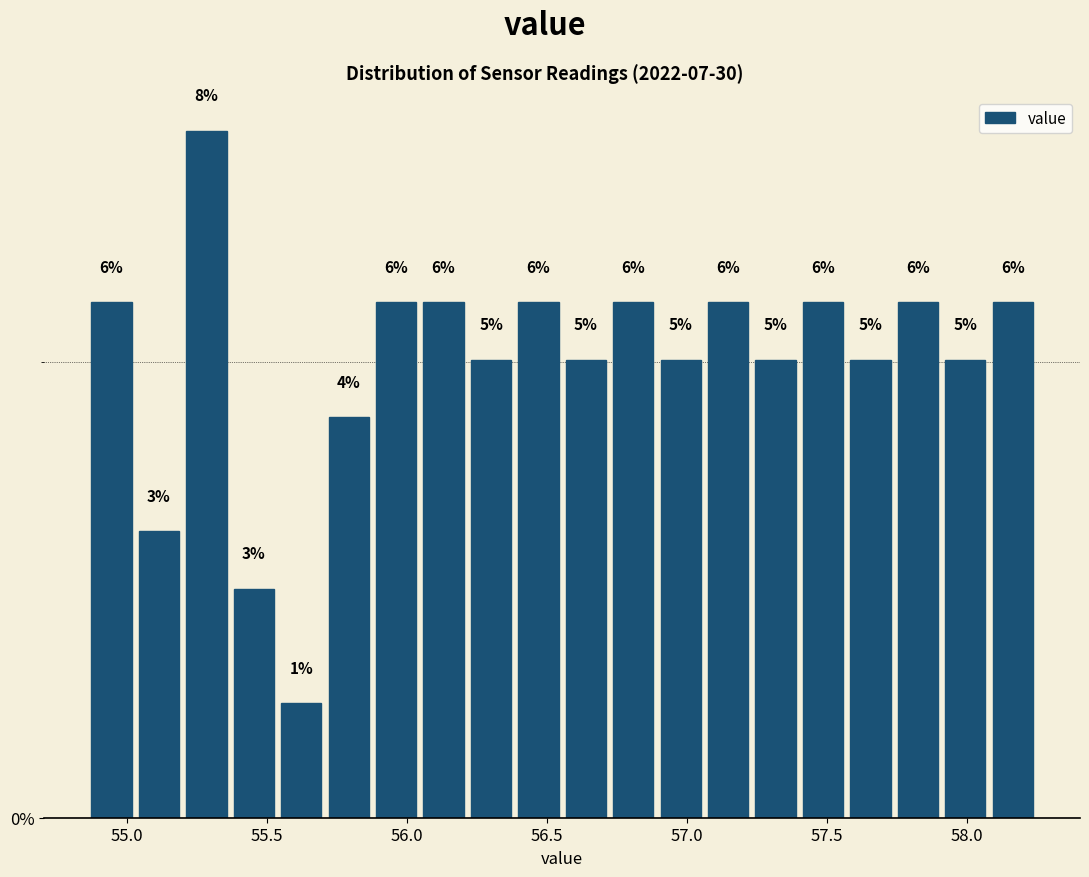

Read against the x-axis, roughly where is the centre of the tallest bar?

55.30